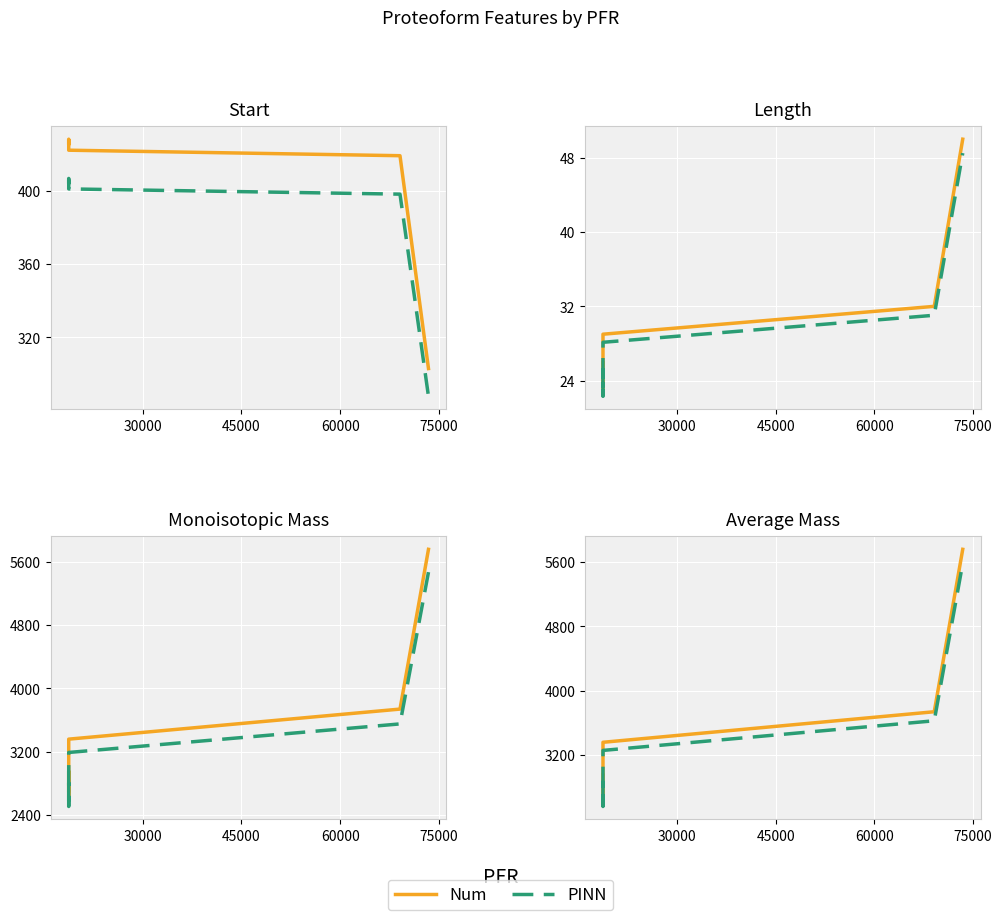

What is the value of the Num point at the 4th from the left?

3361.5